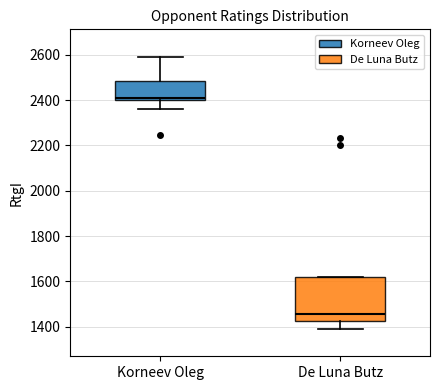

Which box is the tallest, from its lower edge to its upper edge?

De Luna Butz